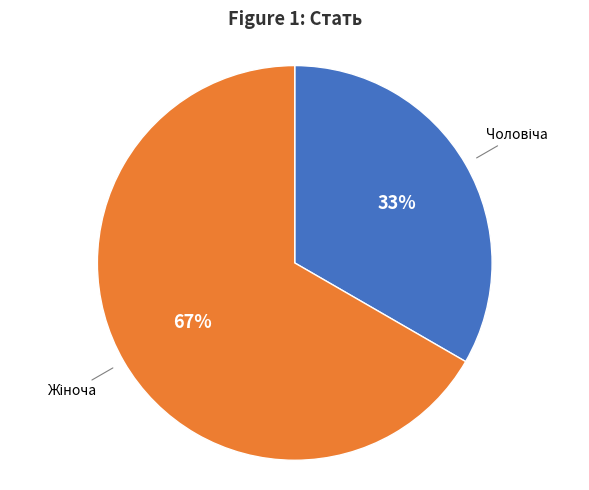

How many slices are in this pie chart?

2